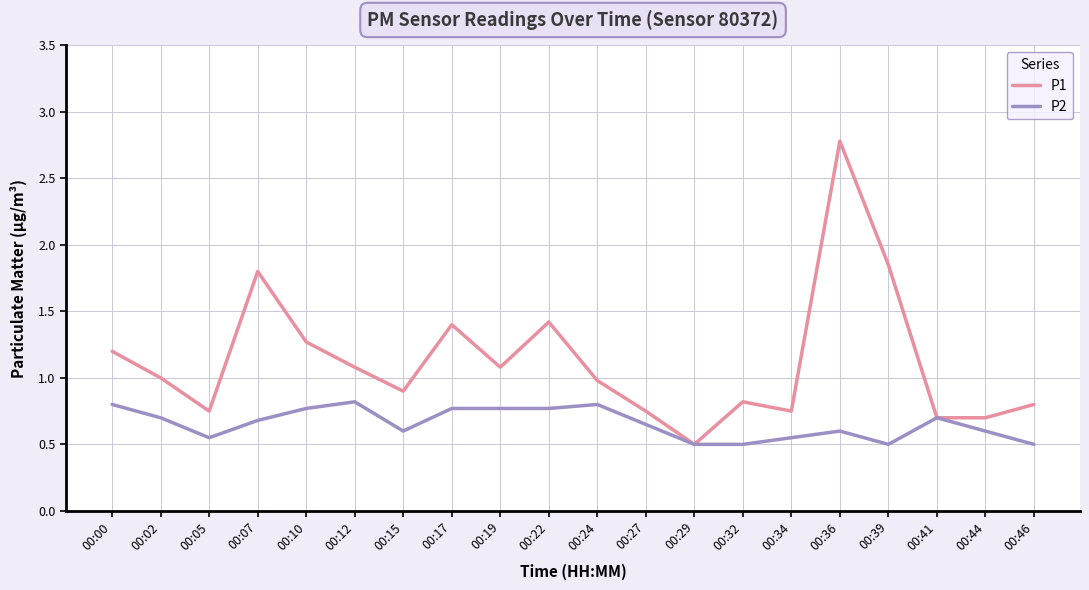

Which category has the highest value across all series?

00:36